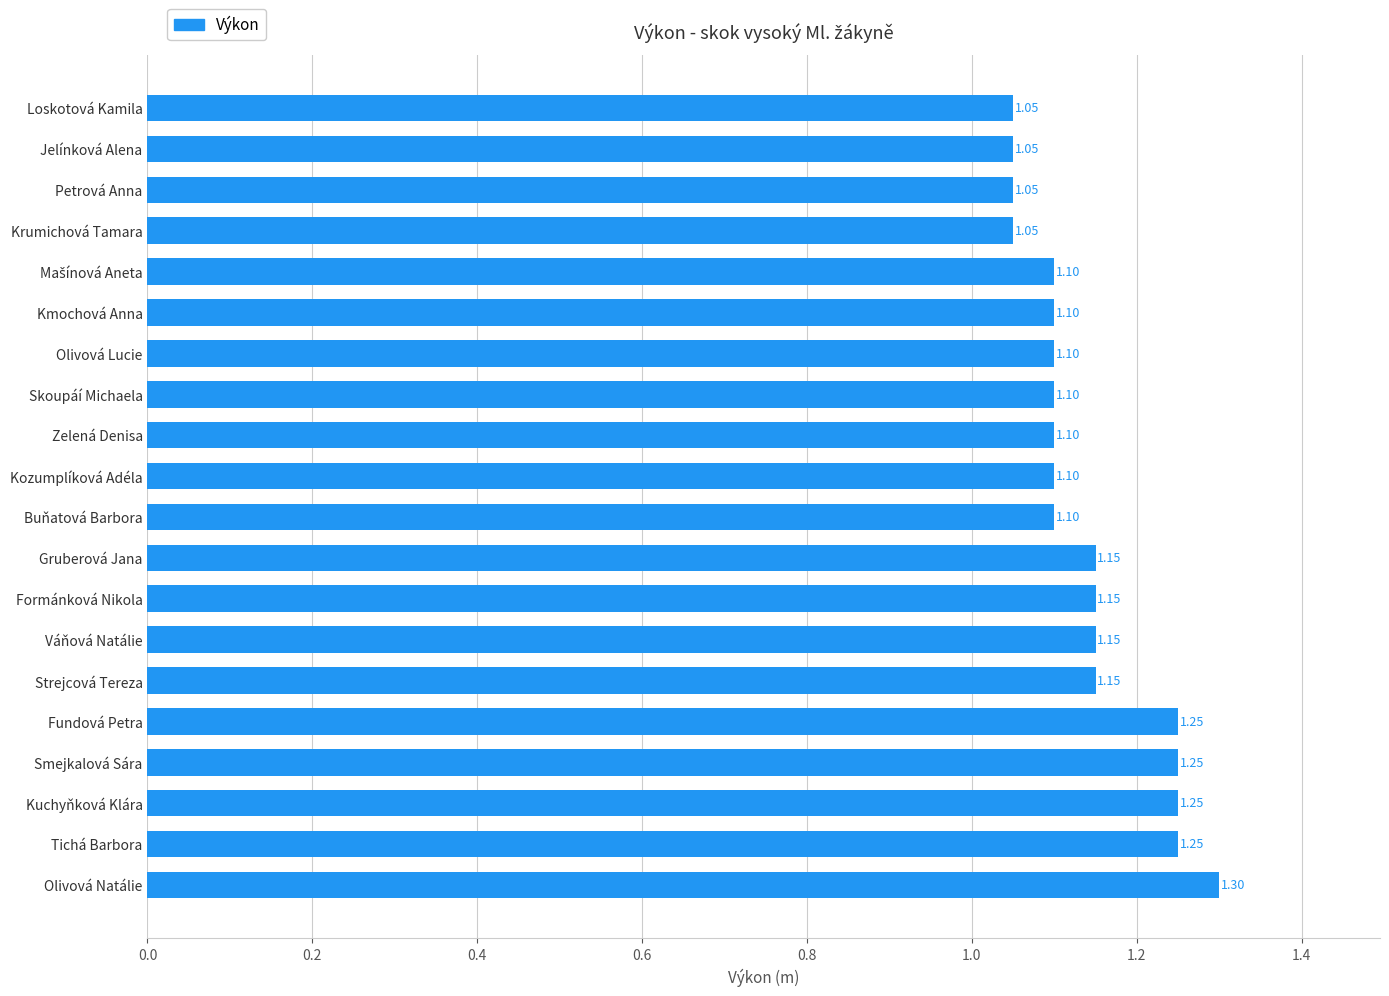

Are the bars horizontal?

Yes